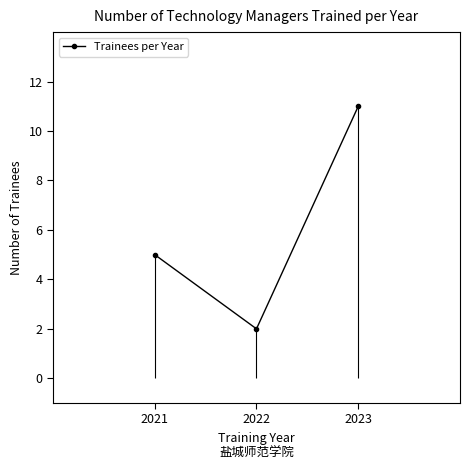

Reading left to right, extract all data points from this chart.

5	2	11